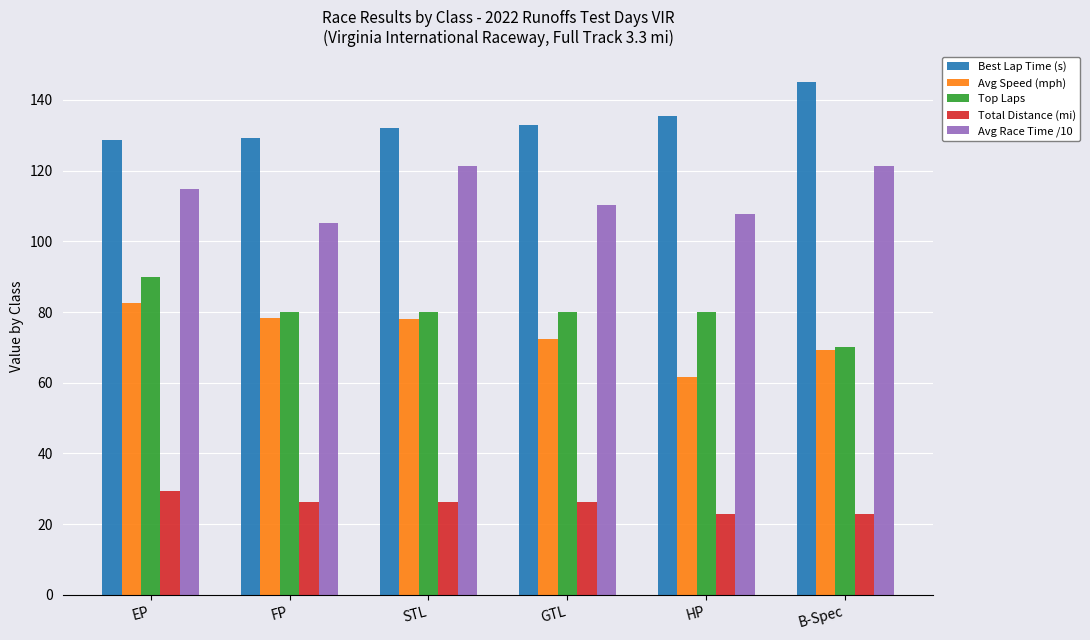

What is the difference between the maximum and minimum values in the Avg Speed (mph) series?

20.9